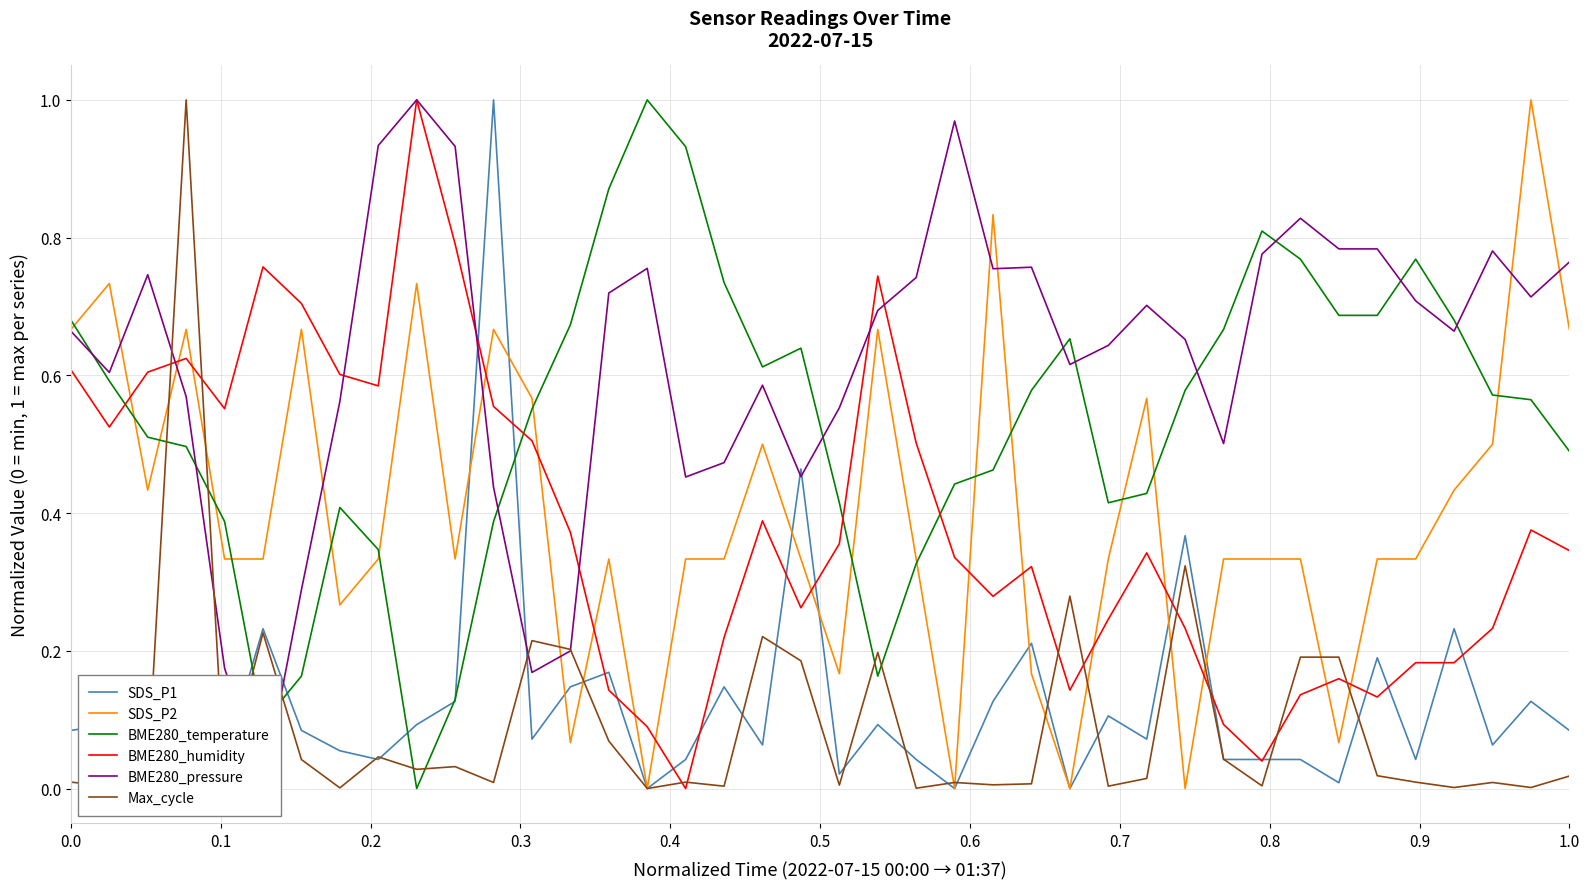

Count the number of categories in the chart.

40